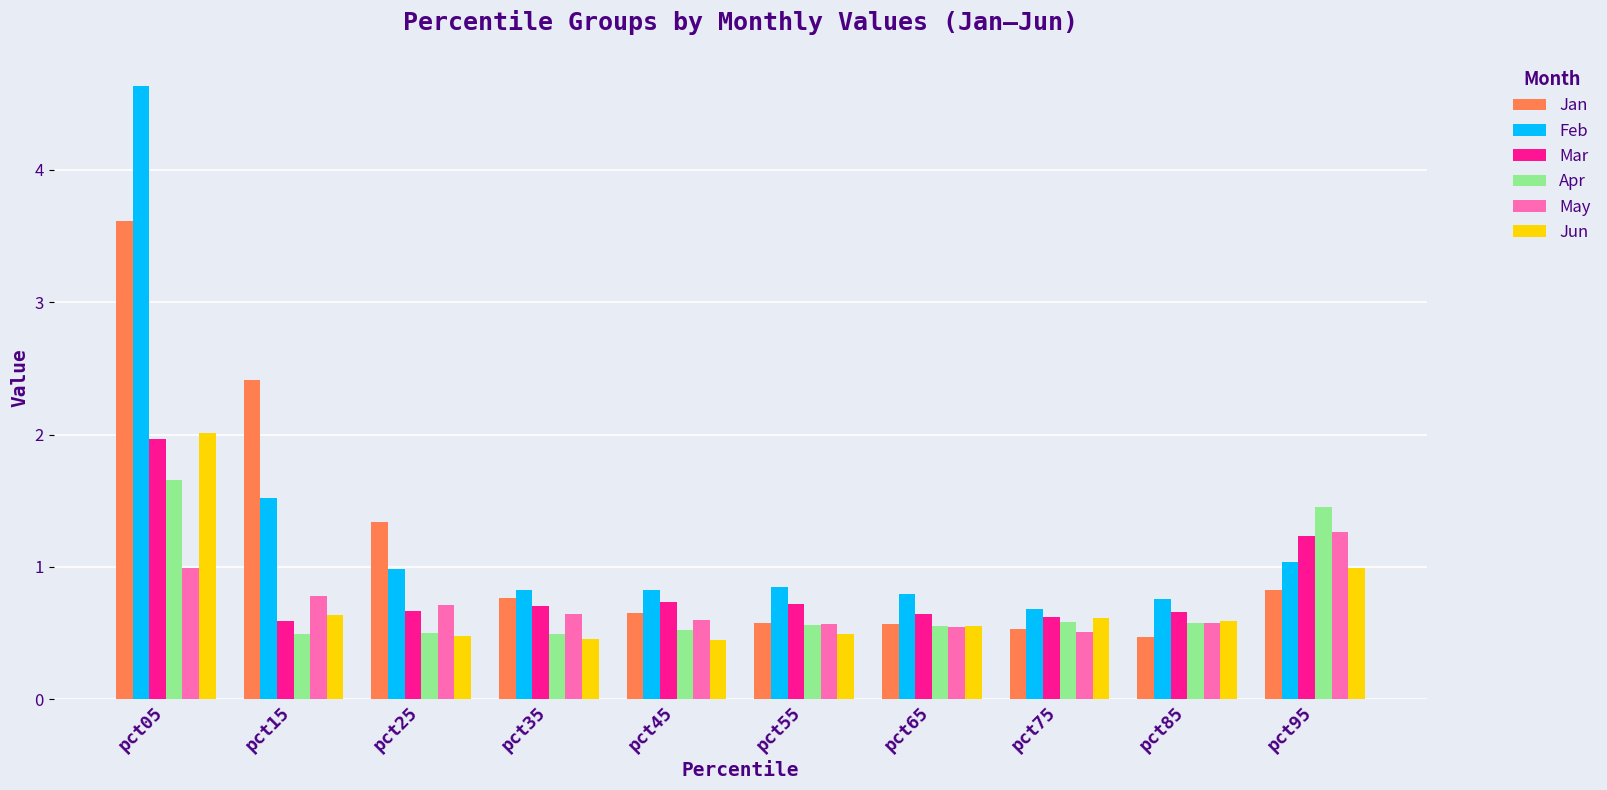

The May series shows 0.6 at pct55. True or false?

True